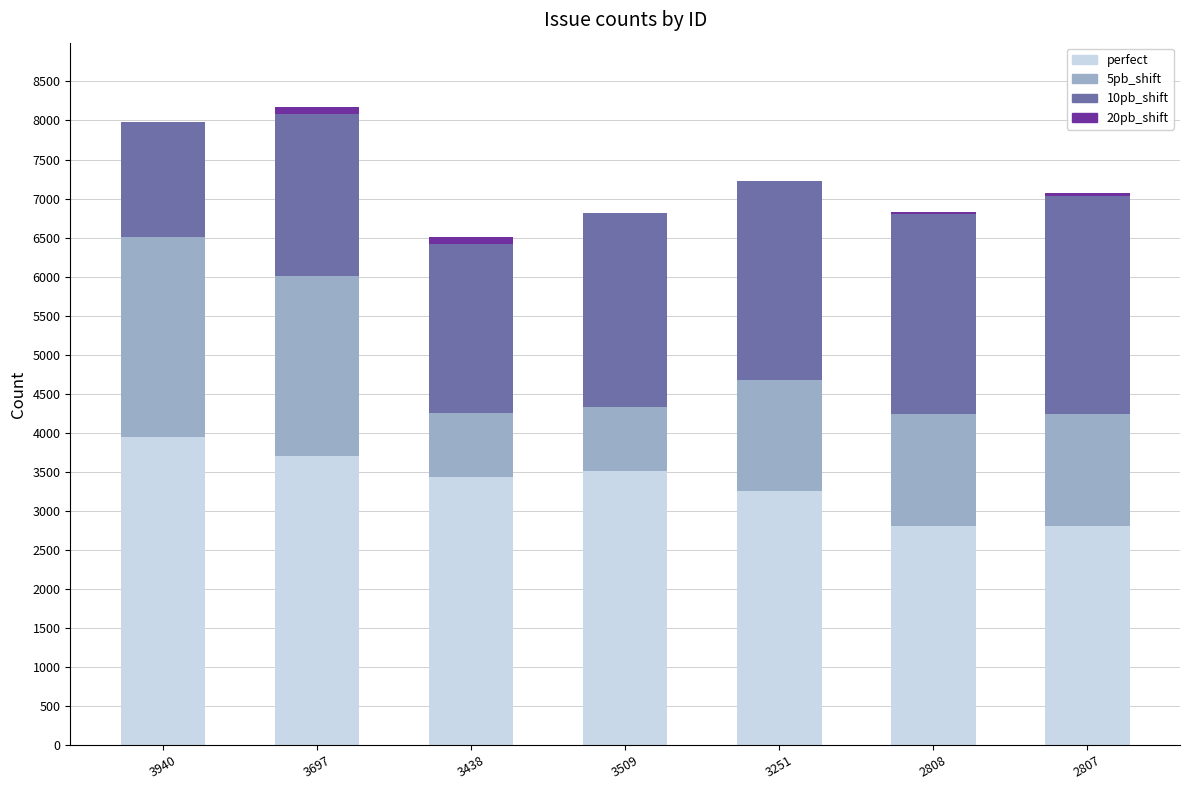

The value of perfect at 2808 is 2808. True or false?

True